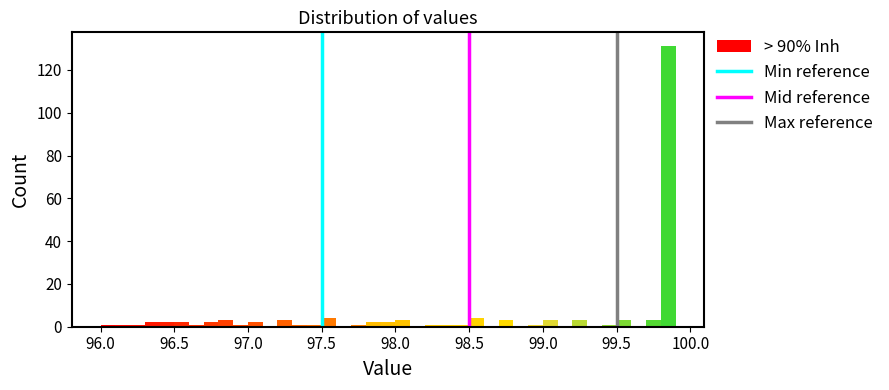

Read against the x-axis, roughly where is the centre of the tallest bar?

99.85